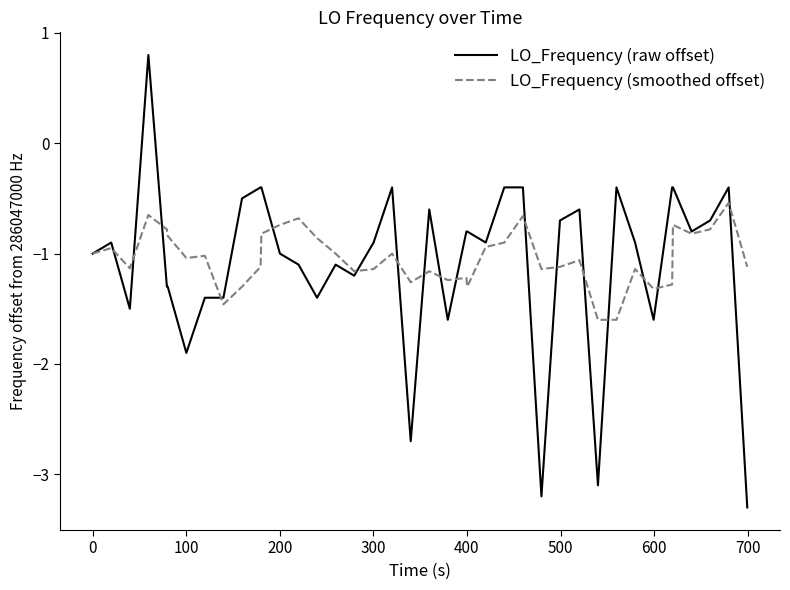

What is the smallest value displayed?

-3.3